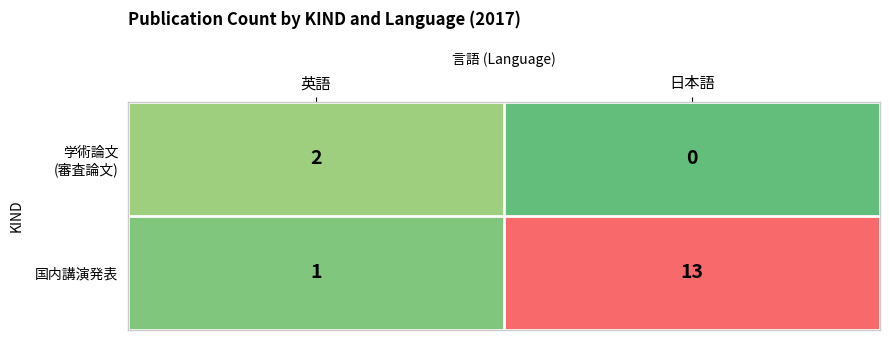

Which series has the largest total across all categories?

国内講演発表